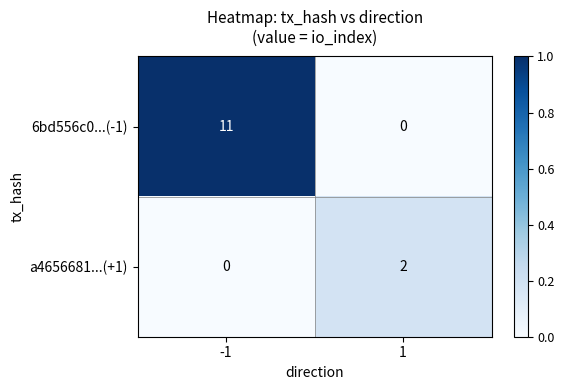

How many values in 6bd556c0...(-1) are above zero?

1